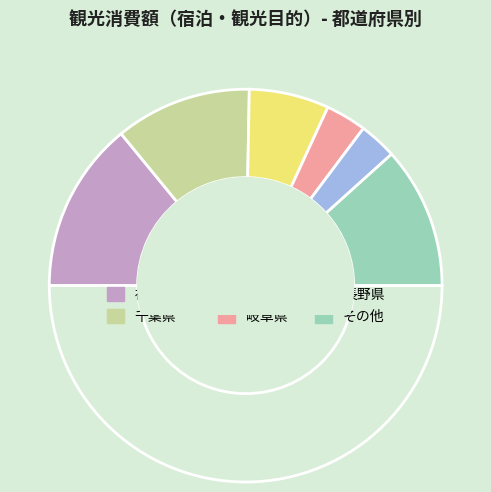

What is the smallest slice in the pie chart?

福井県